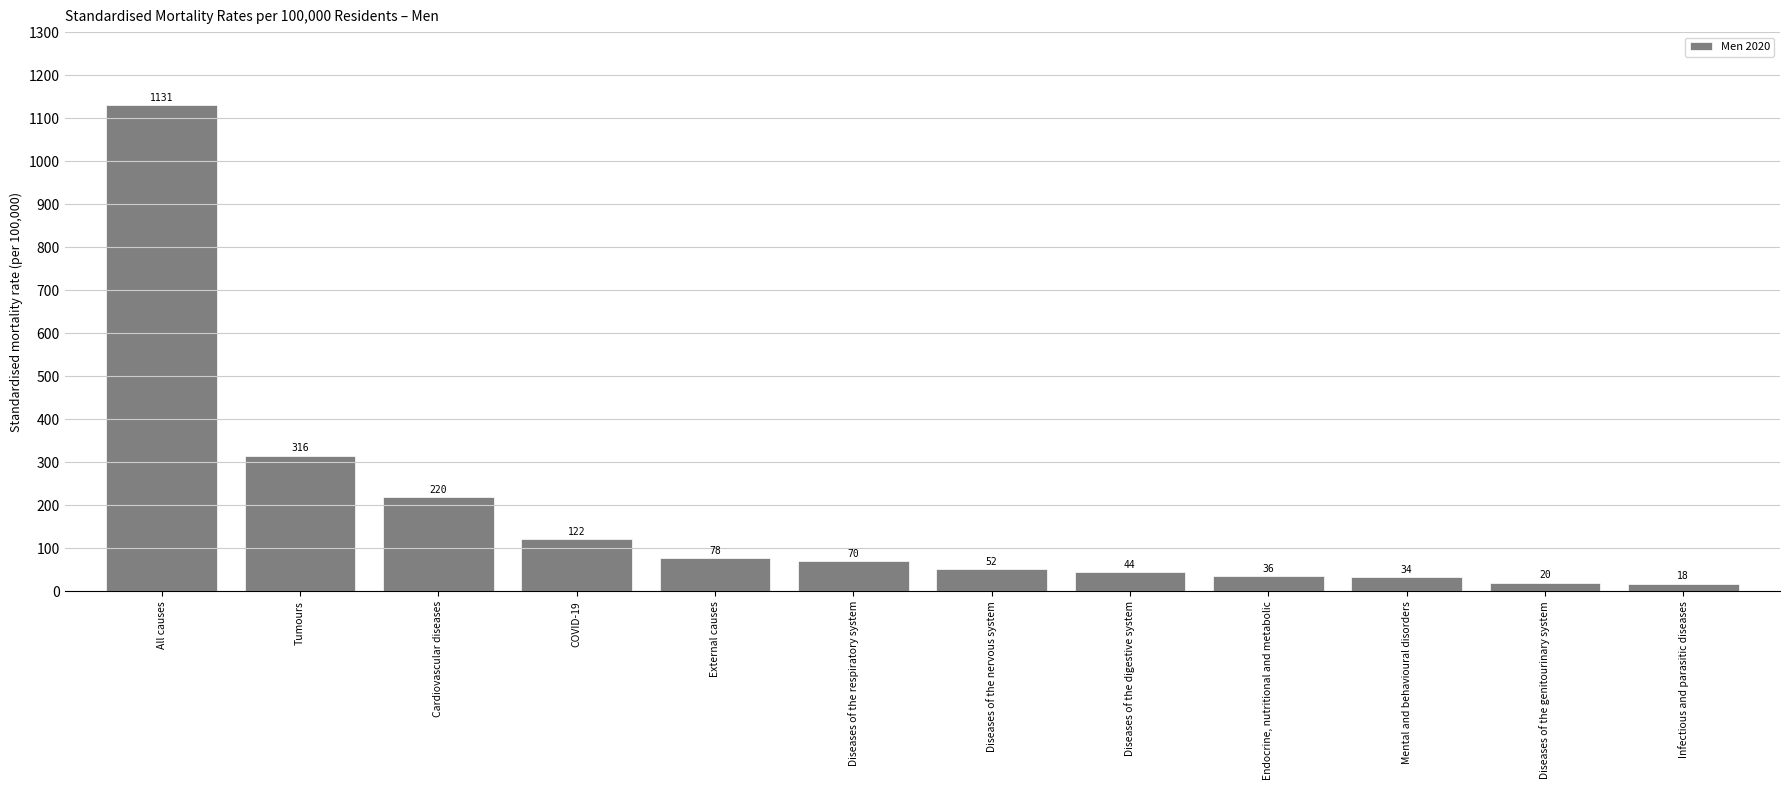

Reading left to right, transcribe all the data shown in this chart.

1130.9	315.8	219.5	121.6	77.6	70.5	52.3	44.5	36.5	34.3	20.5	18.3